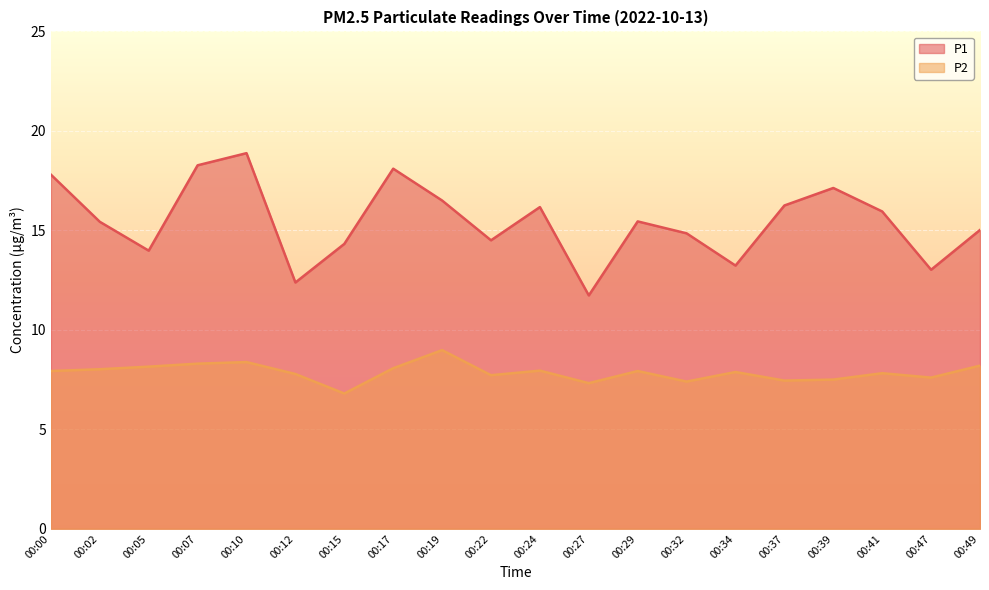

The P1 series shows 9.6 at 00:41. True or false?

False